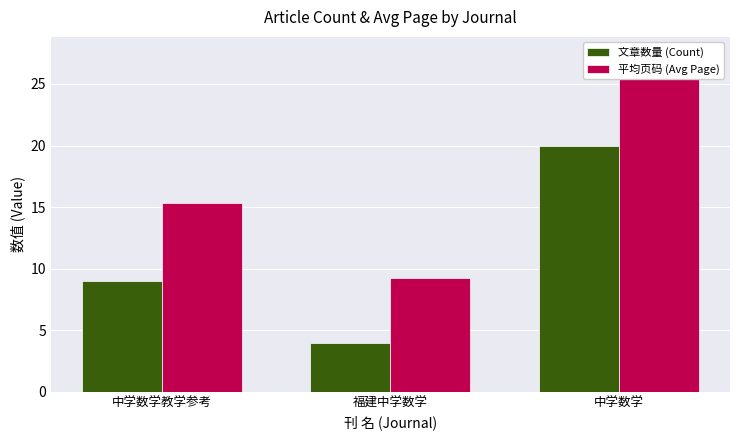

Rank the categories by 平均页码 (Avg Page) value from highest to lowest.

中学数学, 中学数学教学参考, 福建中学数学